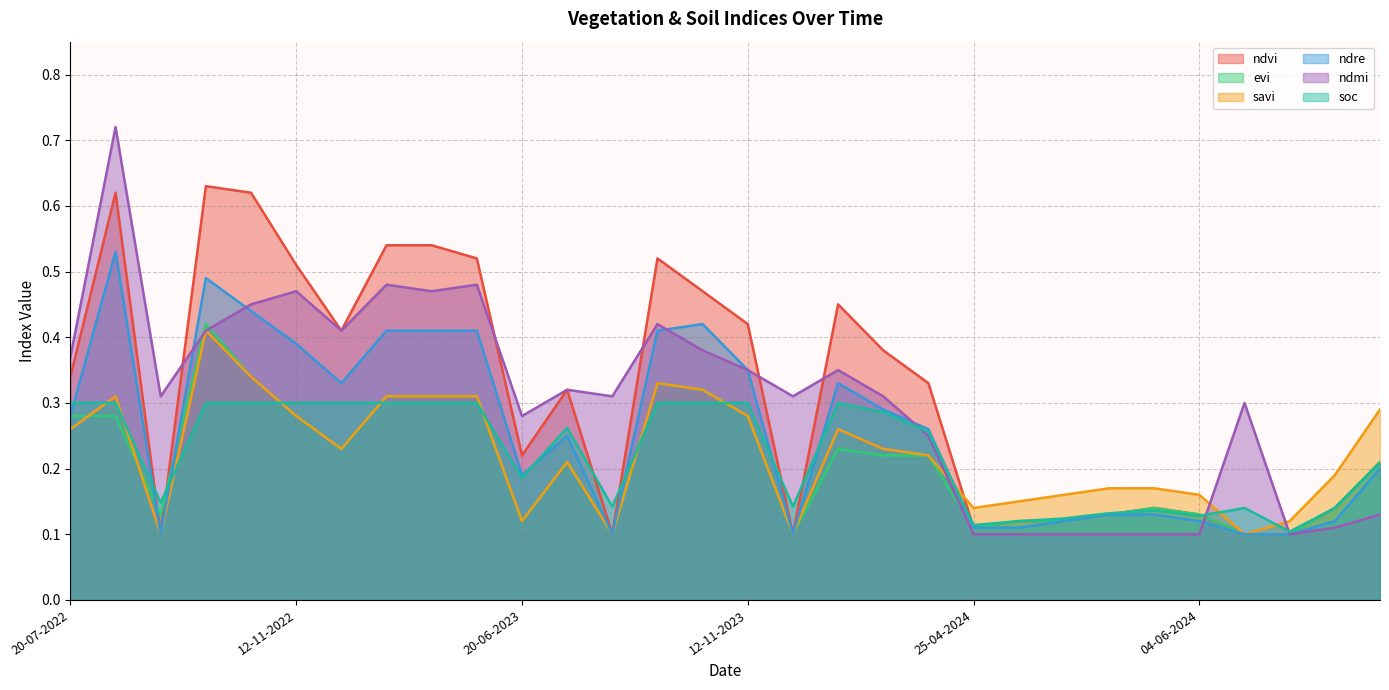

At which label is ndmi closest to 0?

25-04-2024